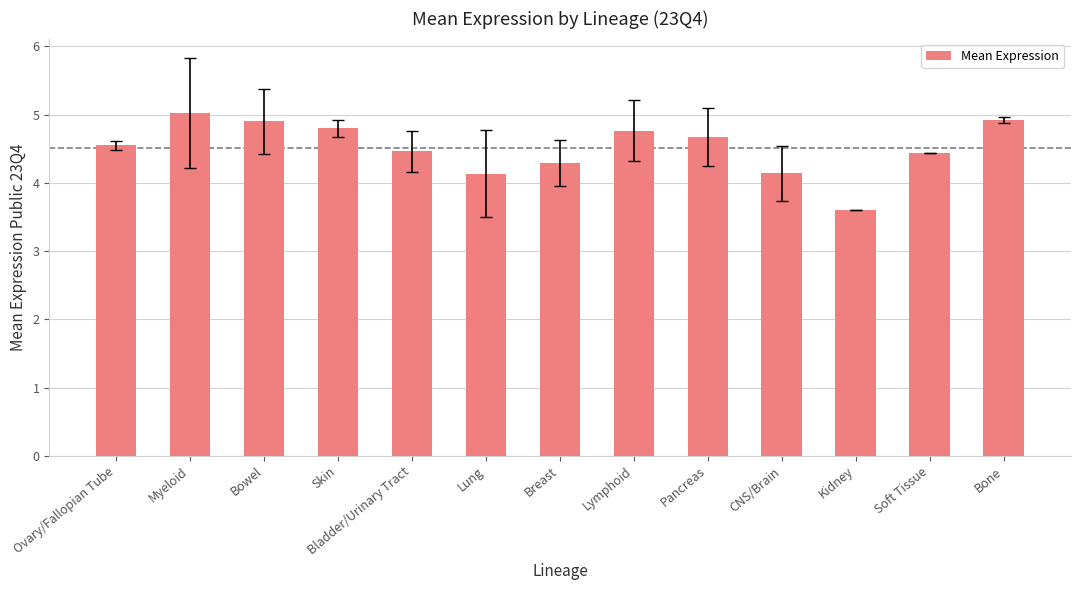

How many distinct data groups are displayed?

1